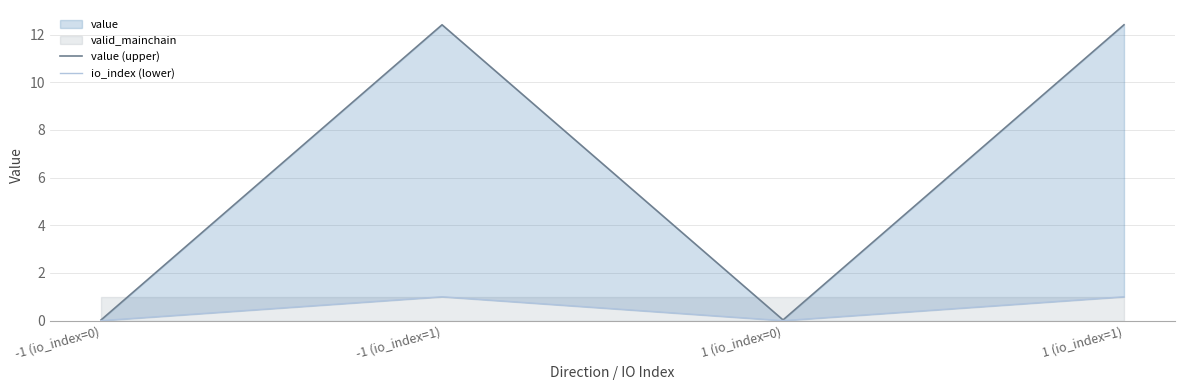

How many data points in value (upper) are above 12?

2